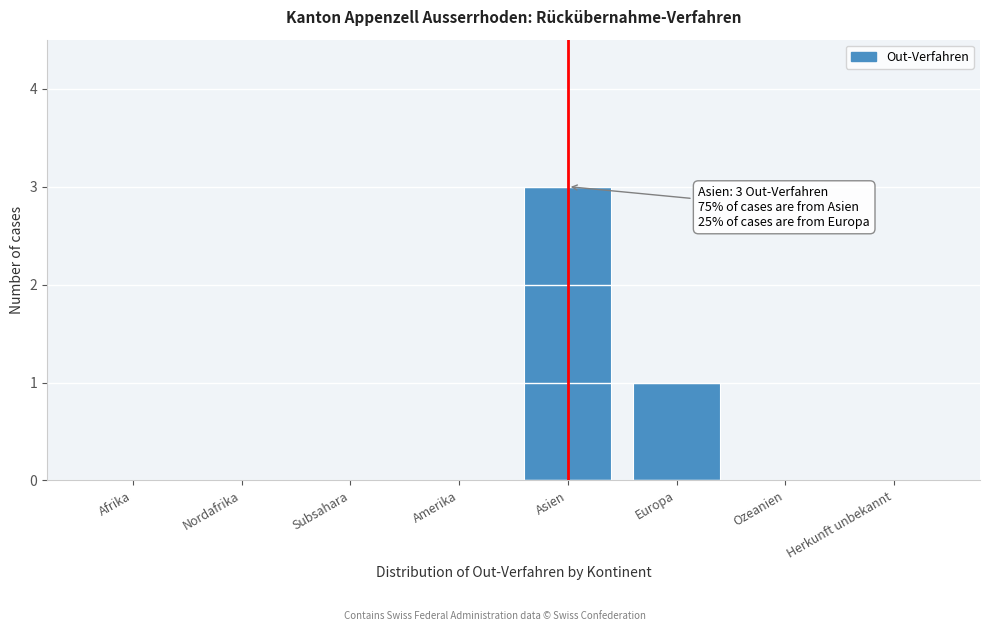

Reading right to left, what are all the values shown in this chart?

Herkunft unbekannt=0	Ozeanien=0	Europa=1	Asien=3	Amerika=0	Subsahara=0	Nordafrika=0	Afrika=0